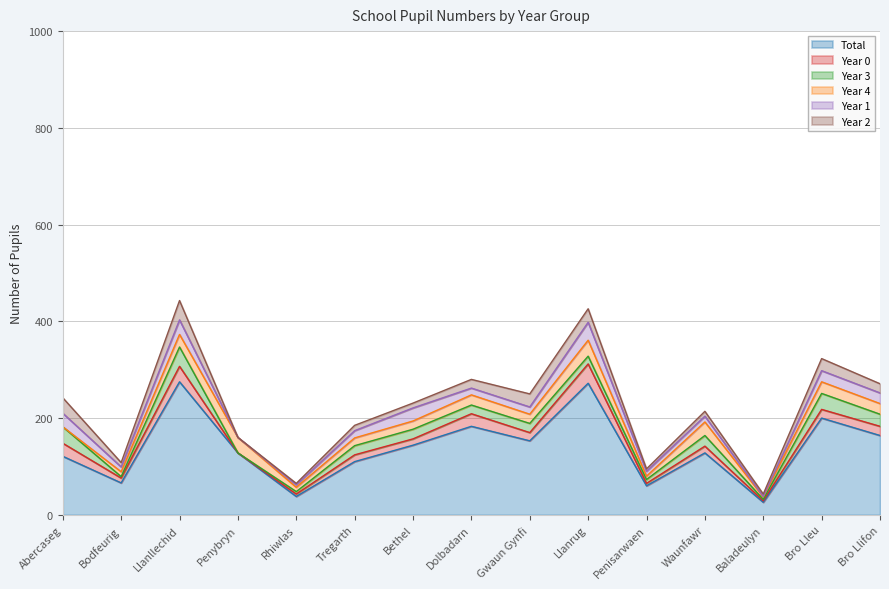

How many lines are shown in the chart?

6